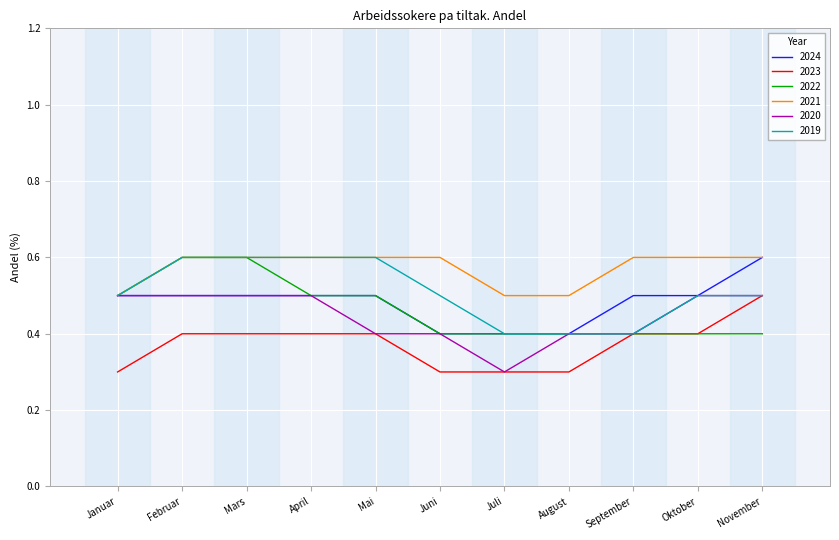

Reading right to left, extract all data points from this chart.

2024: 0.6	0.5	0.5	0.4	0.4	0.4	0.5	0.5	0.5	0.5	0.5
2023: 0.5	0.4	0.4	0.3	0.3	0.3	0.4	0.4	0.4	0.4	0.3
2022: 0.4	0.4	0.4	0.4	0.4	0.4	0.5	0.5	0.6	0.6	0.5
2021: 0.6	0.6	0.6	0.5	0.5	0.6	0.6	0.6	0.6	0.6	0.5
2020: 0.5	0.5	0.4	0.4	0.3	0.4	0.4	0.5	0.5	0.5	0.5
2019: 0.5	0.5	0.4	0.4	0.4	0.5	0.6	0.6	0.6	0.6	0.5